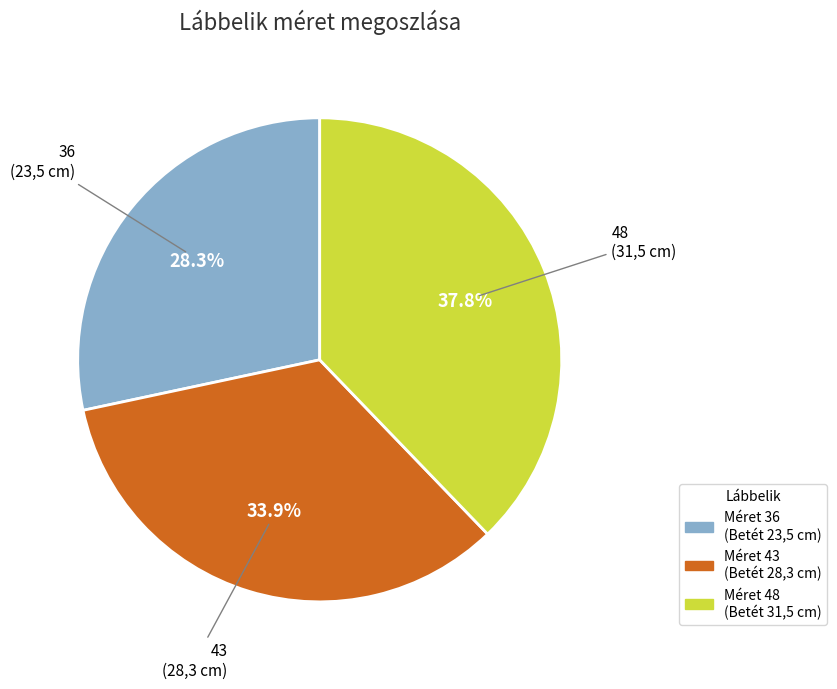

Which slice is the smallest?

36 (23,5 cm)